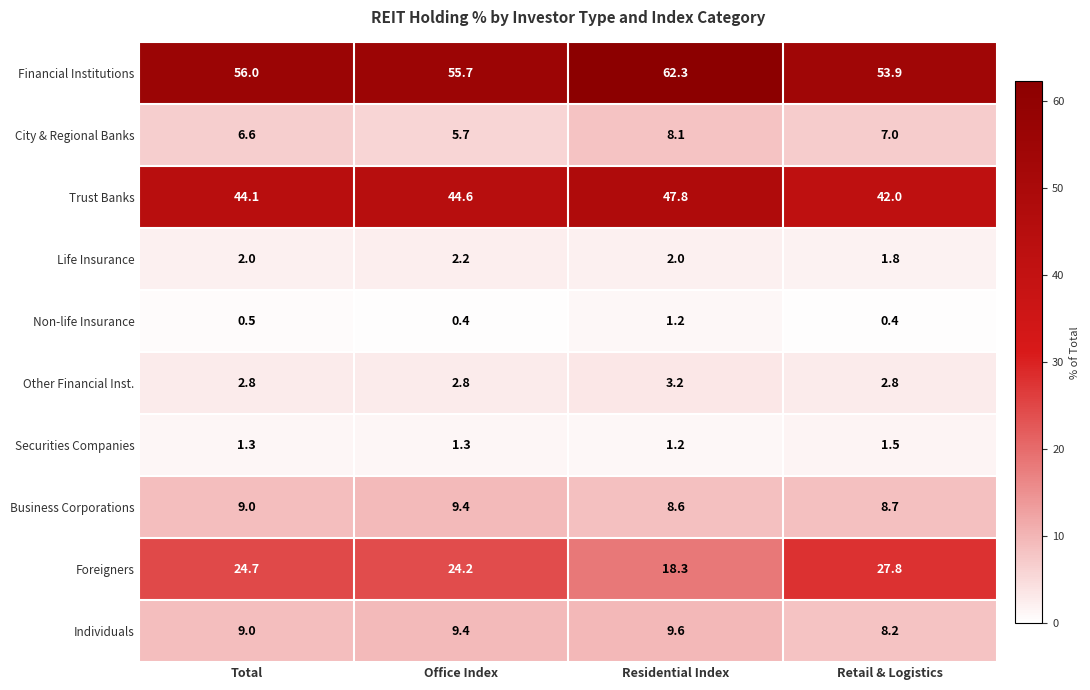

At which label is Trust Banks closest to 44?

Total